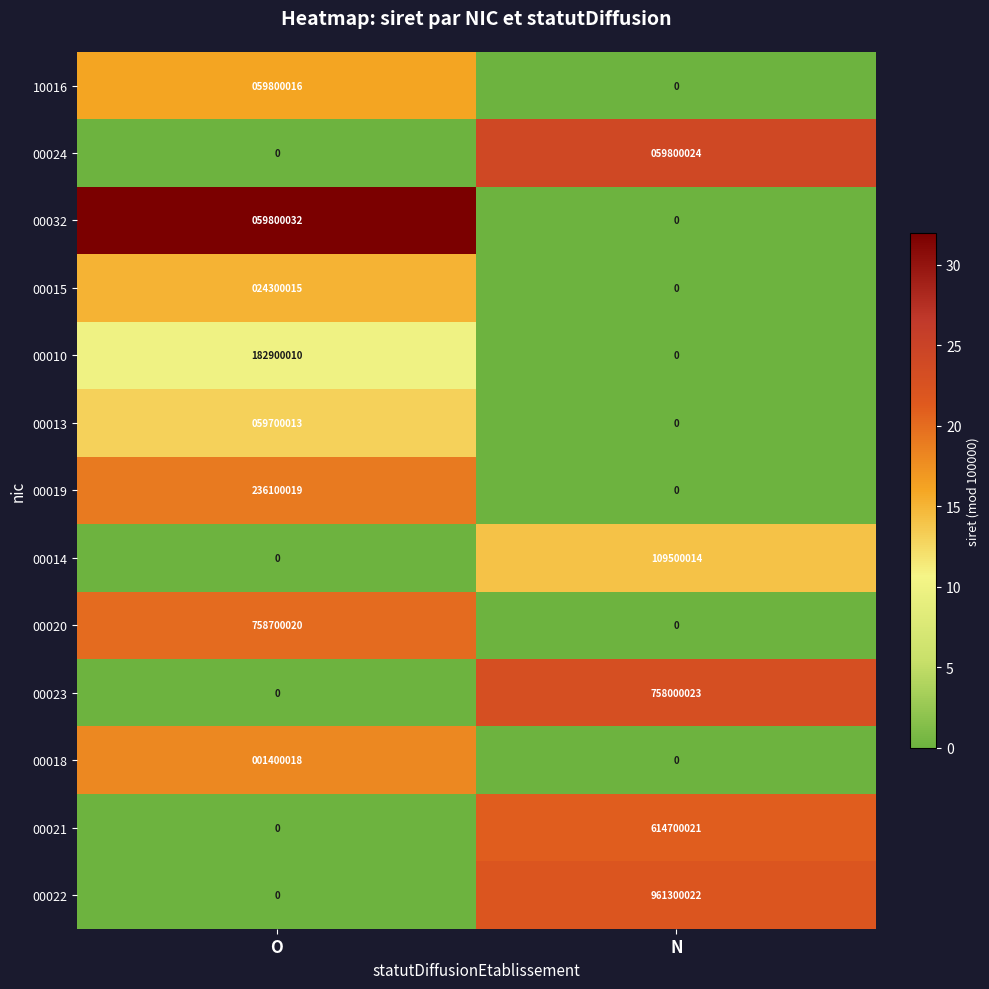

List the series in order of their peak value, highest first.

00022, 00020, 00023, 00021, 00019, 00010, 00014, 00032, 00024, 10016, 00013, 00015, 00018